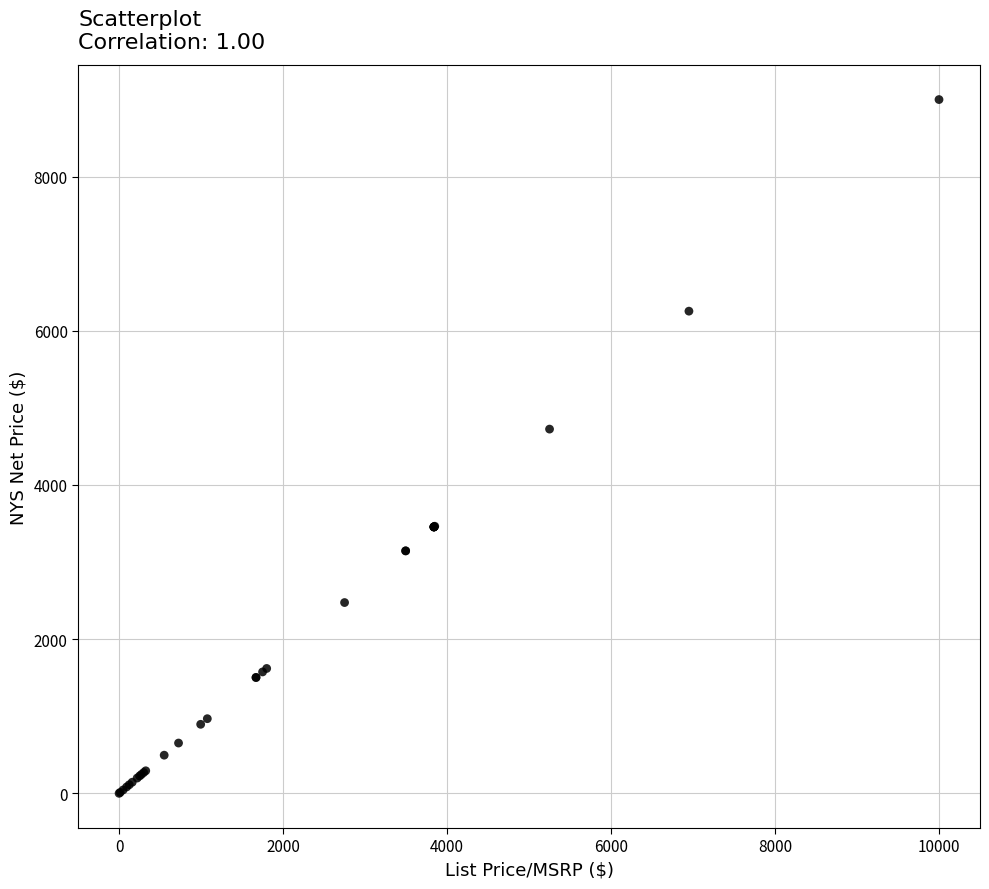

What Y value in the scatter plot is closest to 4500?

4725.0